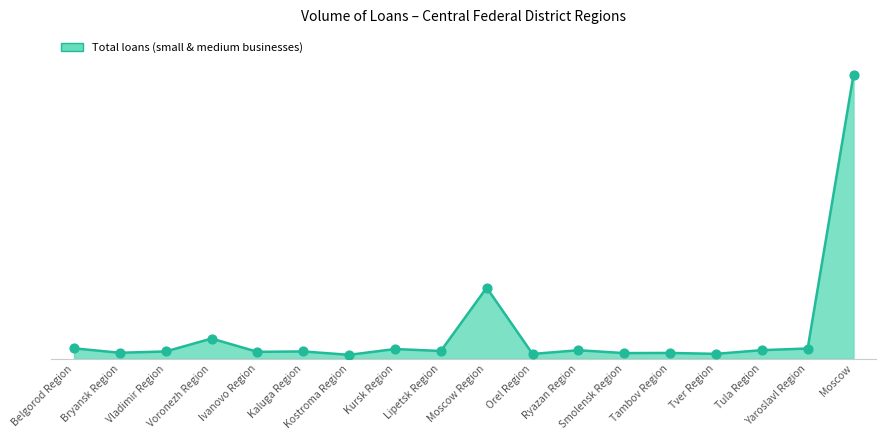

What is the ratio of the value at Moscow Region to the value at Voronezh Region?

3.5